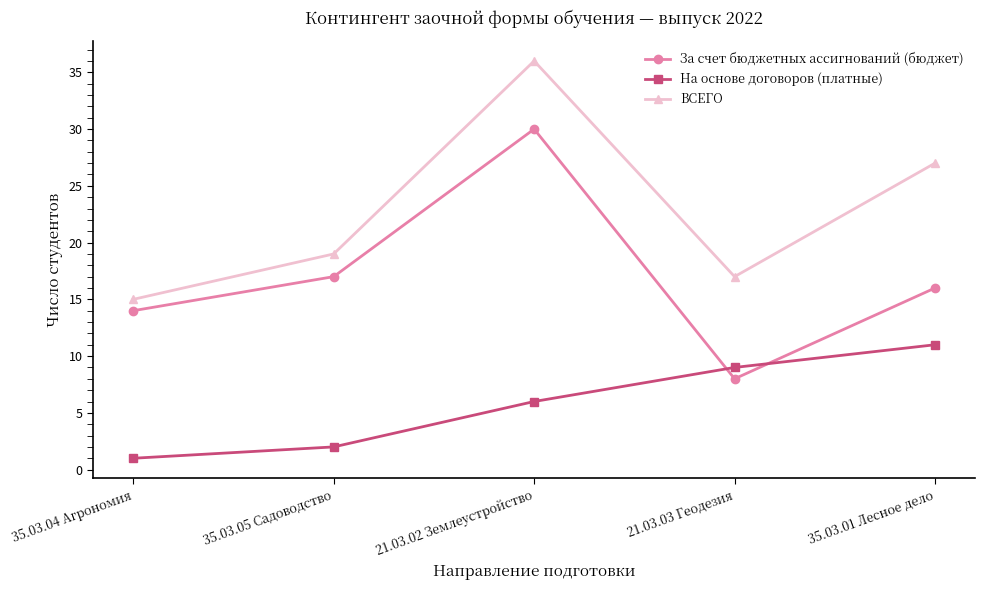

At which category is the sum across all series the highest?

21.03.02 Землеустройство